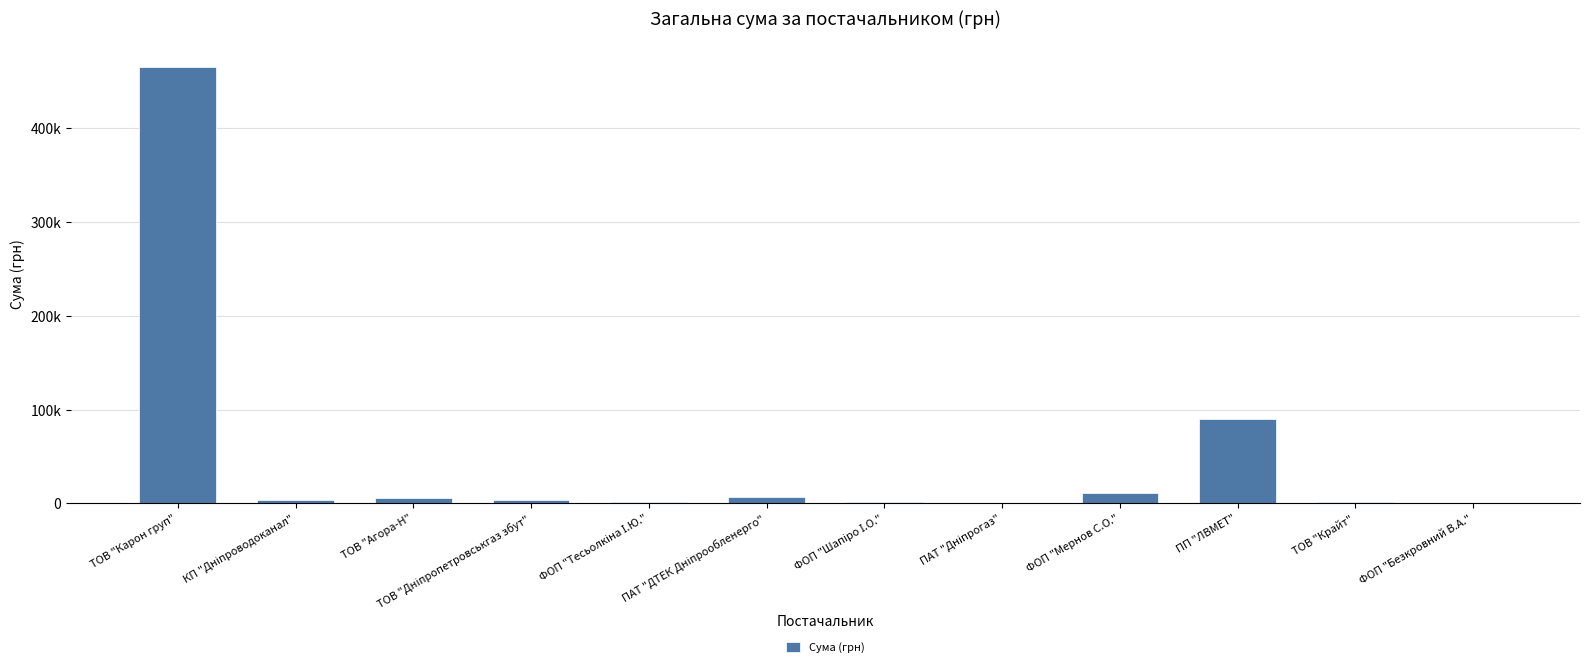

At which label is the value closest to 232919?

ПП "ЛВМЕТ"